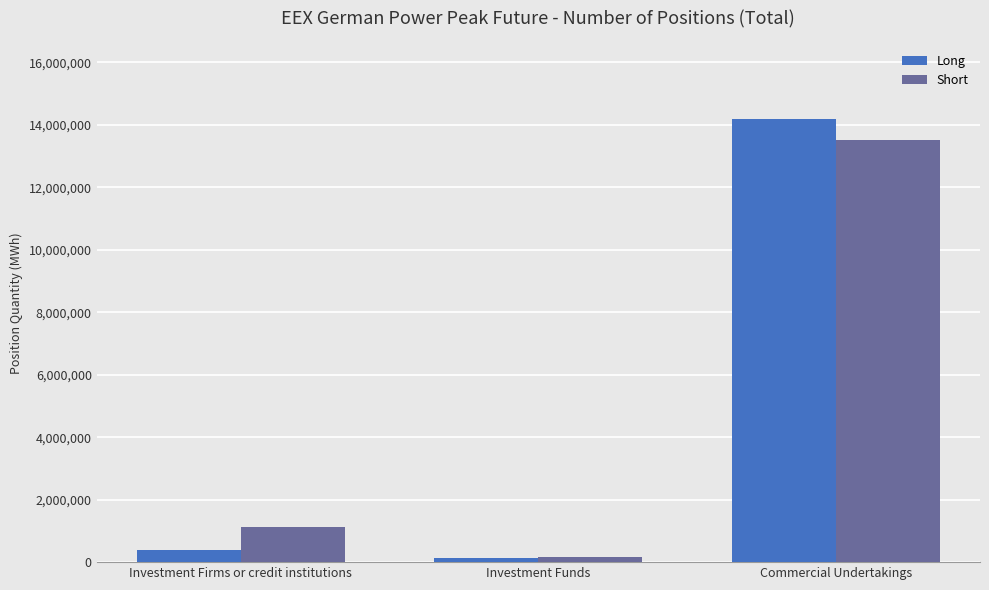

Which series has the largest range (max minus min)?

Long